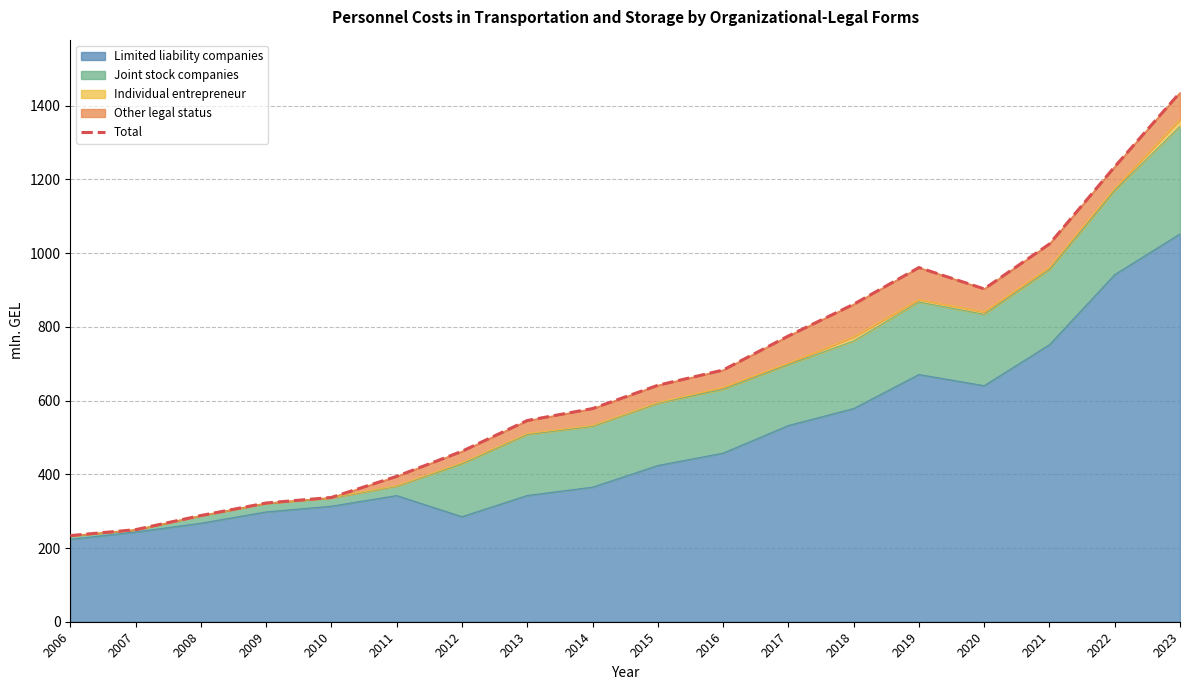

How many points are higher than both their immediate neighbors (excluding endpoints)?

1